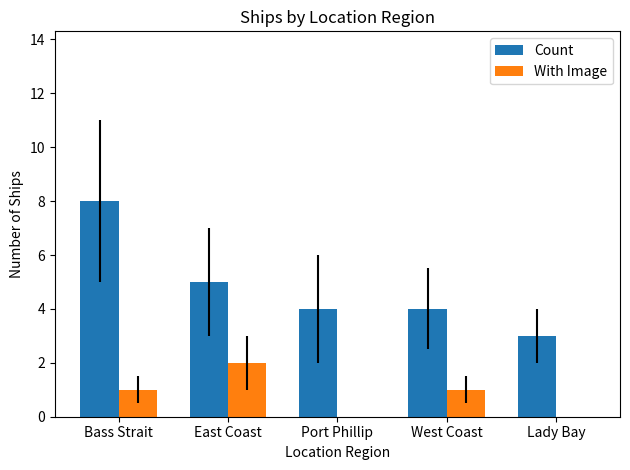

What value does the Count series have at Lady Bay?

3